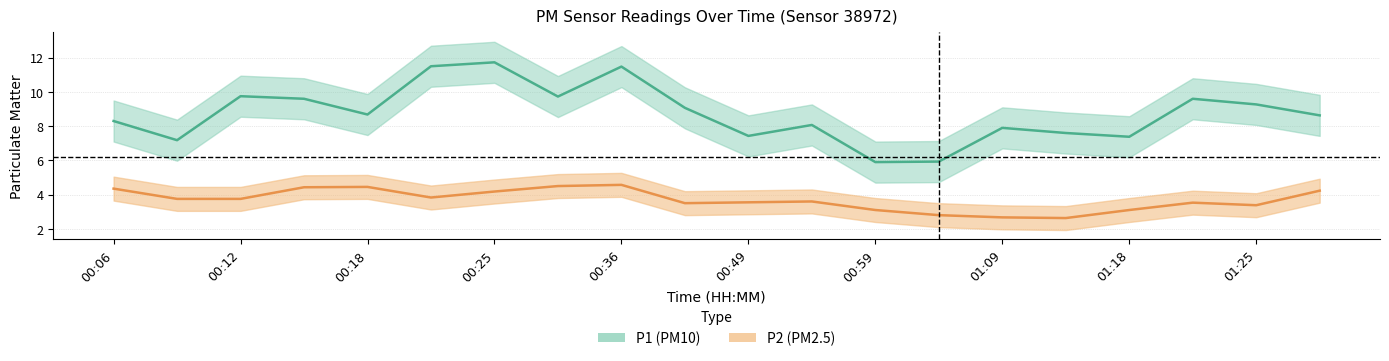

Where does the P1 series first go above 8?

00:06